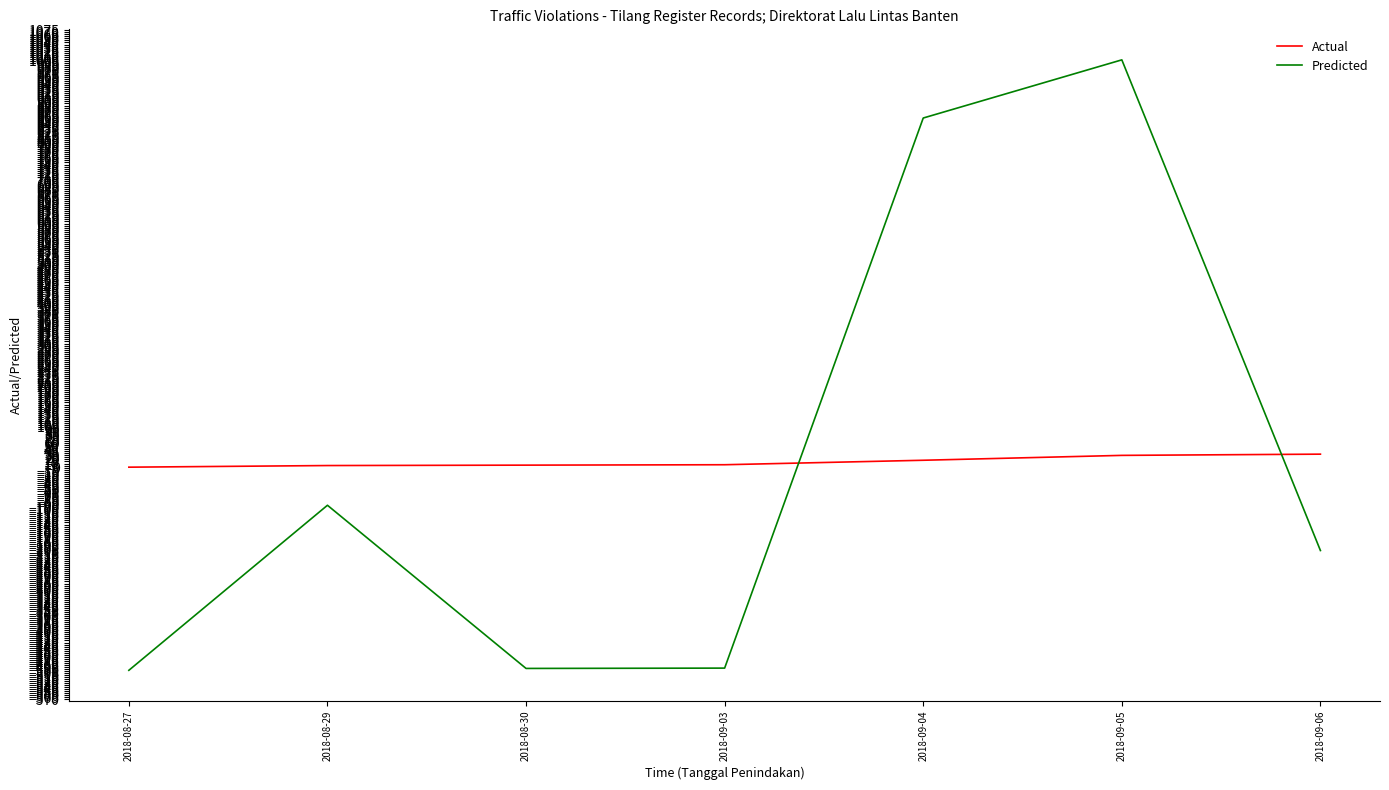

In Predicted, how many points are higher than both neighbors (excluding endpoints)?

2